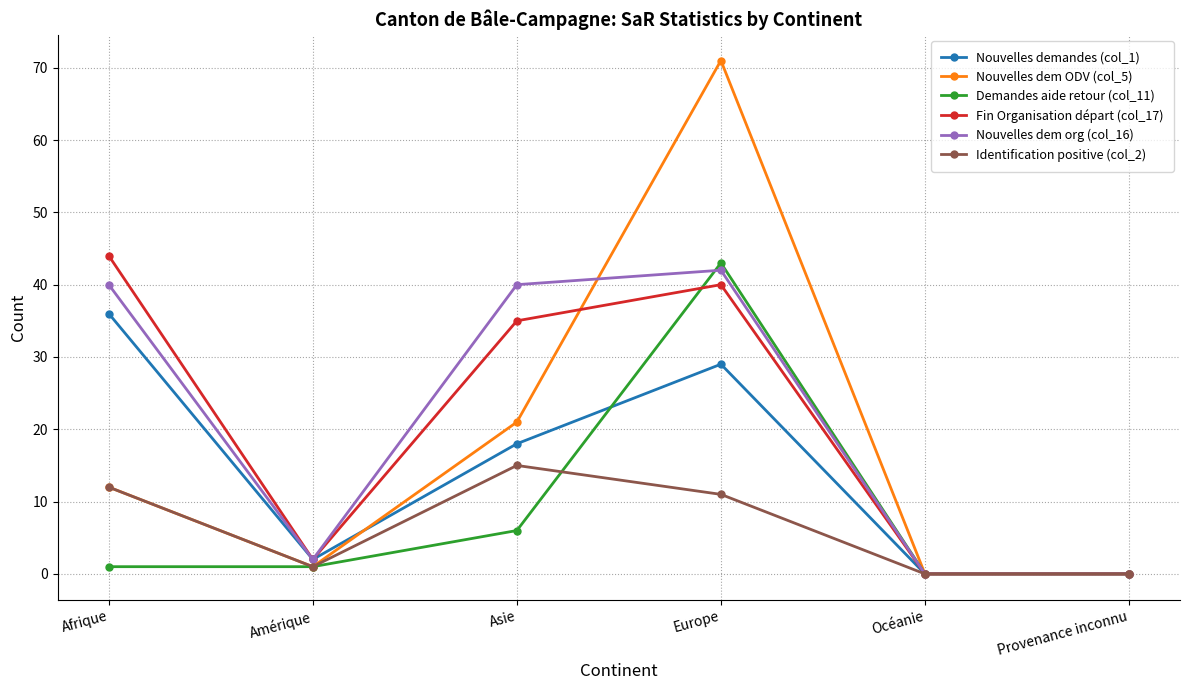

What is the highest value of the Nouvelles dem ODV (col_5) series?

71